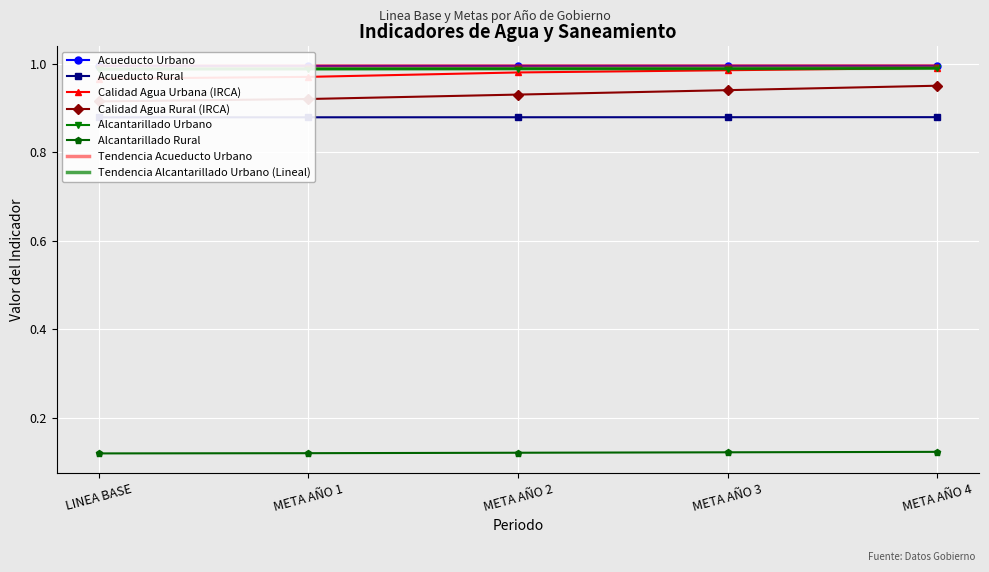

What is the spread (max minus min) of values at META AÑO 2?

0.9